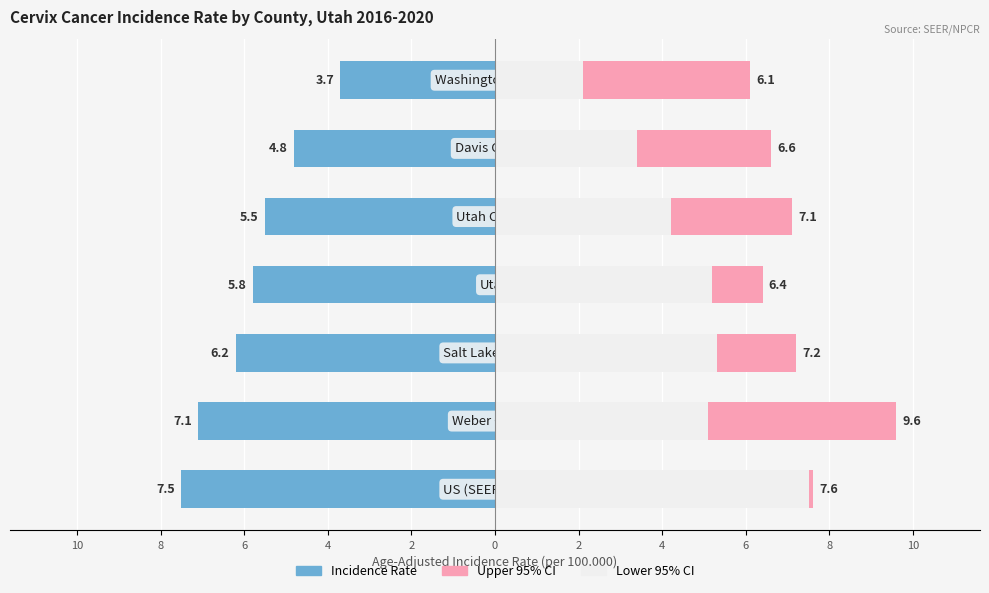

How many groups of bars are there?

7